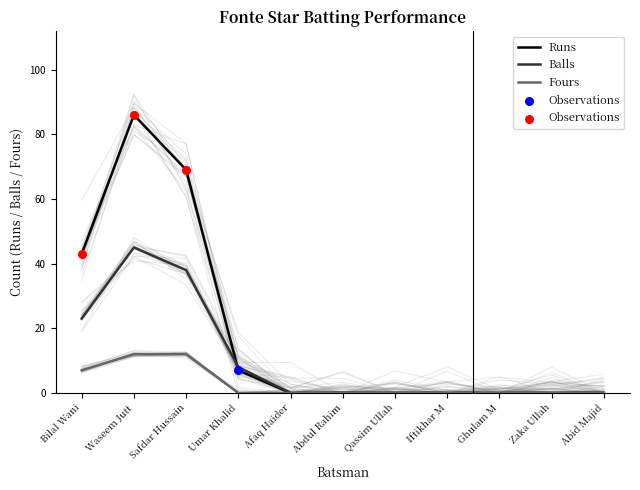

Which series has the largest total across all categories?

Runs